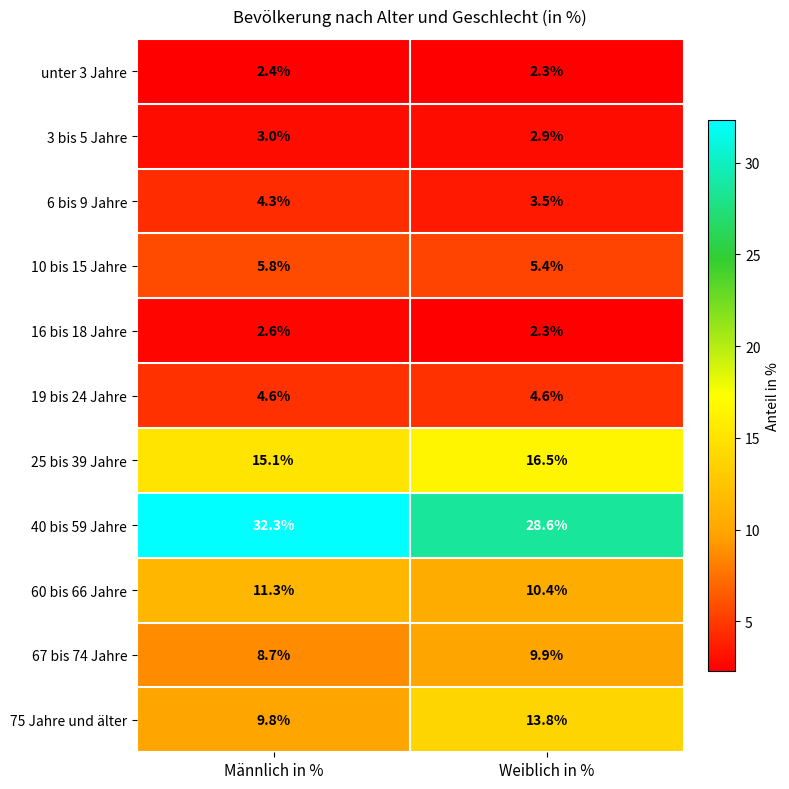

Read the 3 bis 5 Jahre value at Männlich in %.

3.0